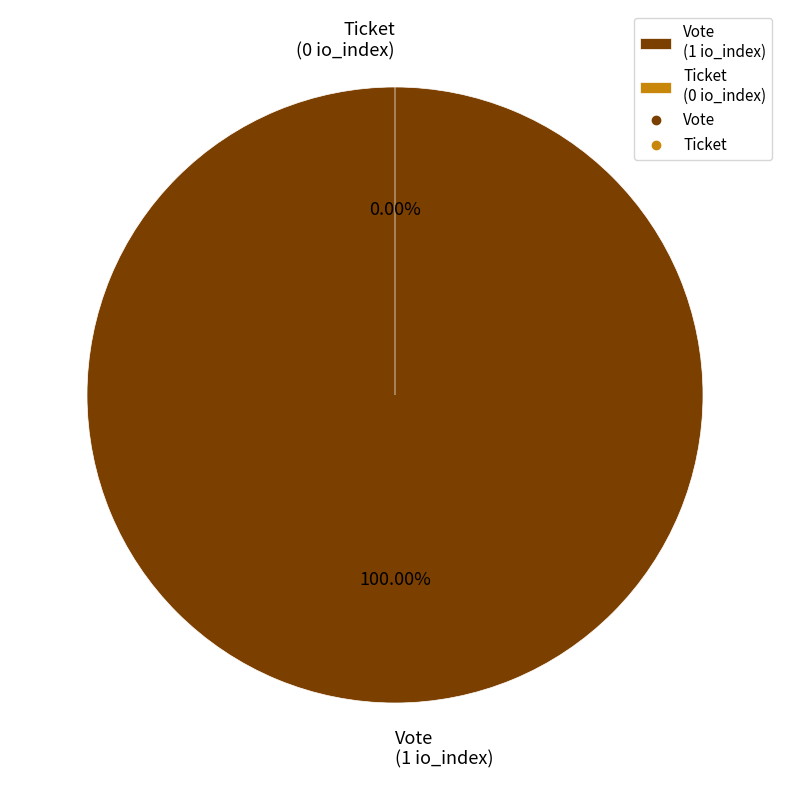

Rank the categories by value from lowest to highest.

Ticket, Vote